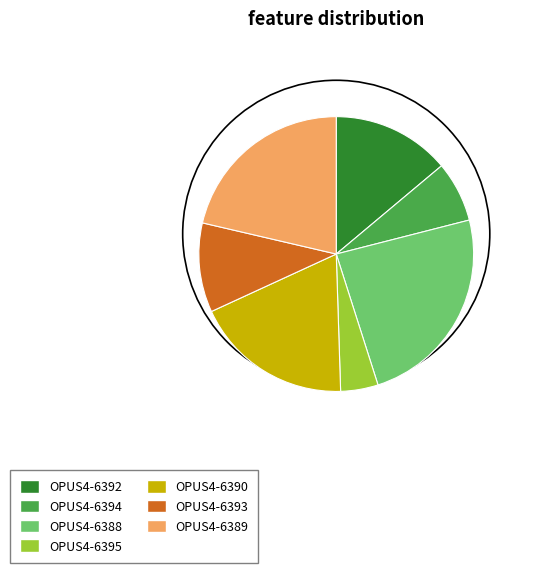

True or false: OPUS4-6393 accounts for 1% of the total.

False